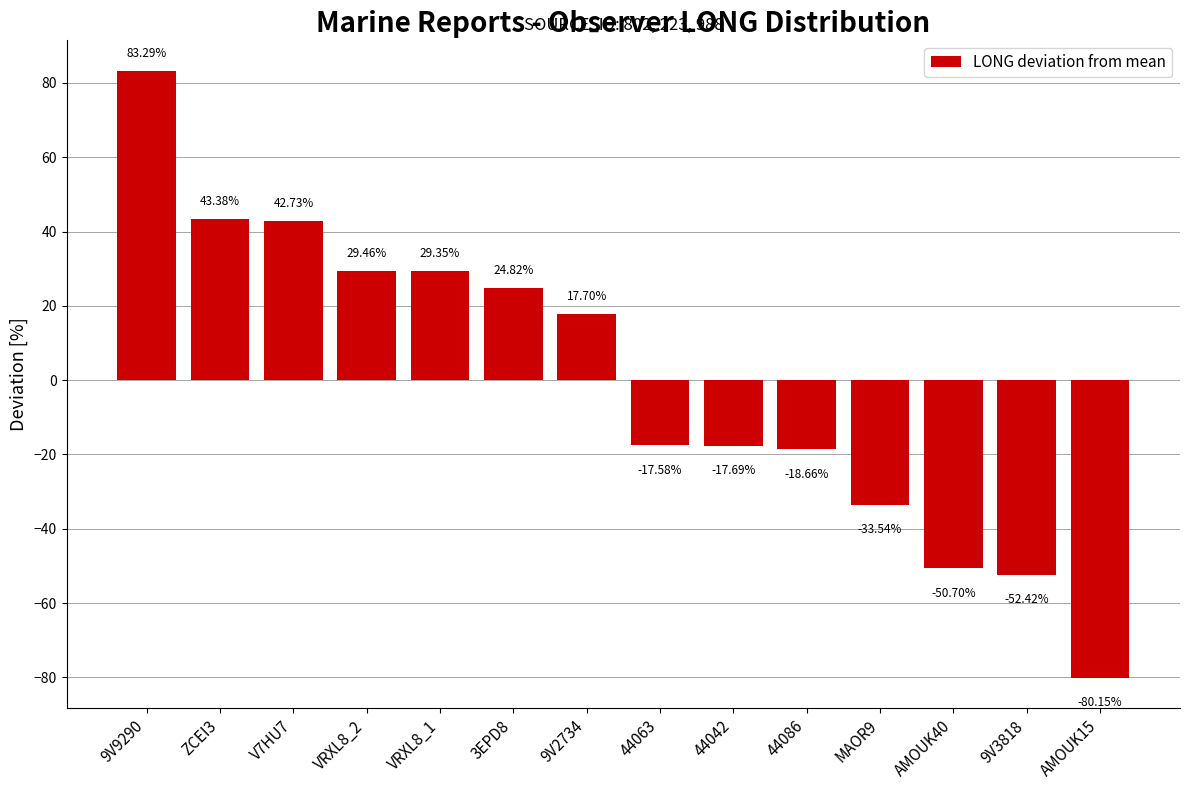

List the labels in order of value, smallest first.

AMOUK15, 9V3818, AMOUK40, MAOR9, 44086, 44042, 44063, 9V2734, 3EPD8, VRXL8_1, VRXL8_2, V7HU7, ZCEI3, 9V9290